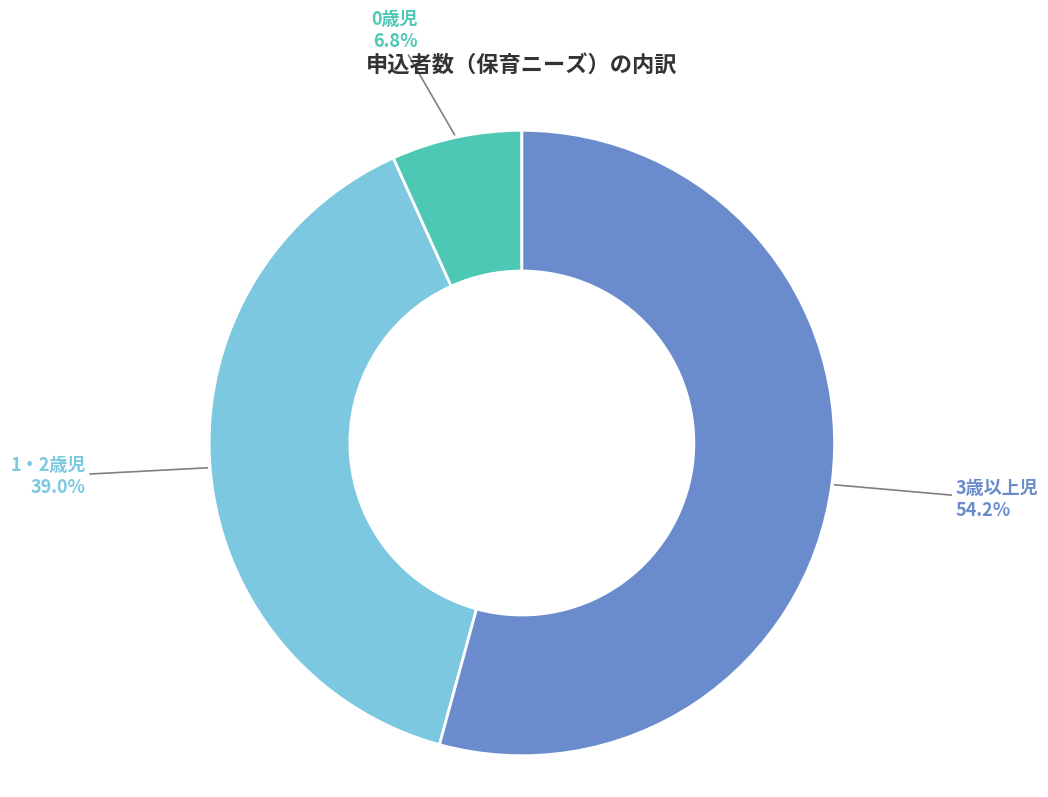

Is 1・2歳児 the majority of the pie?

No